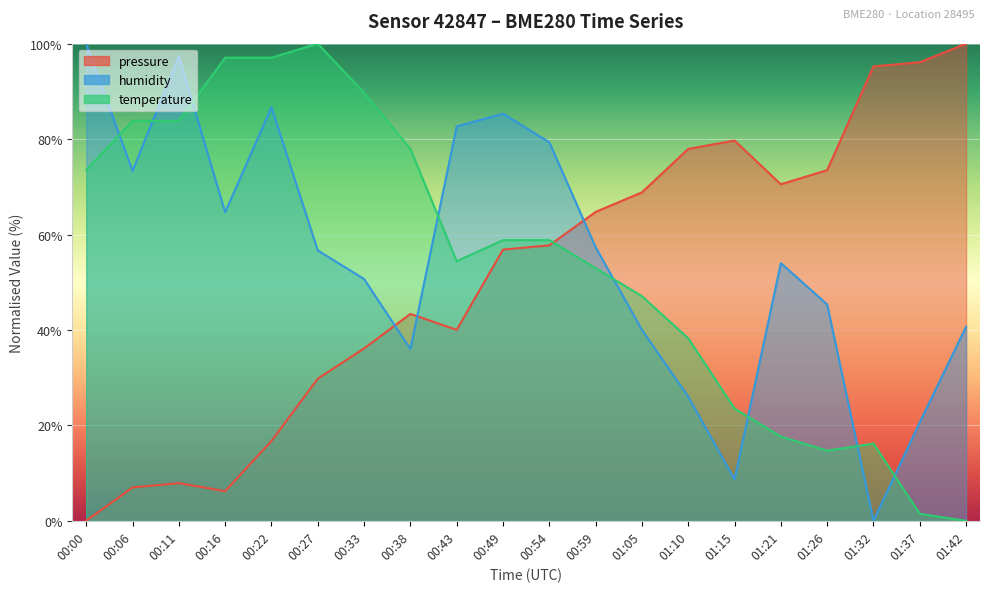

Count the number of categories in the chart.

20